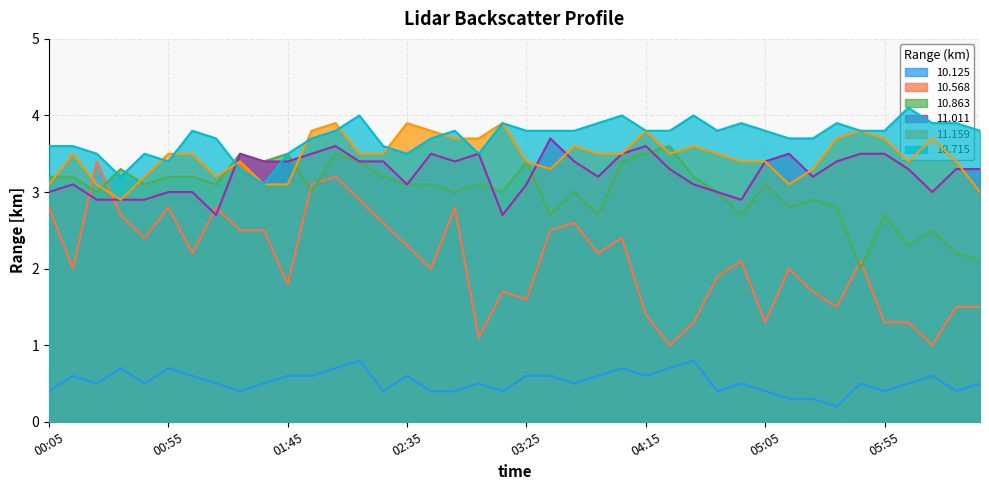

True or false: 11.159 has more than 1 points higher than both neighbors.

True